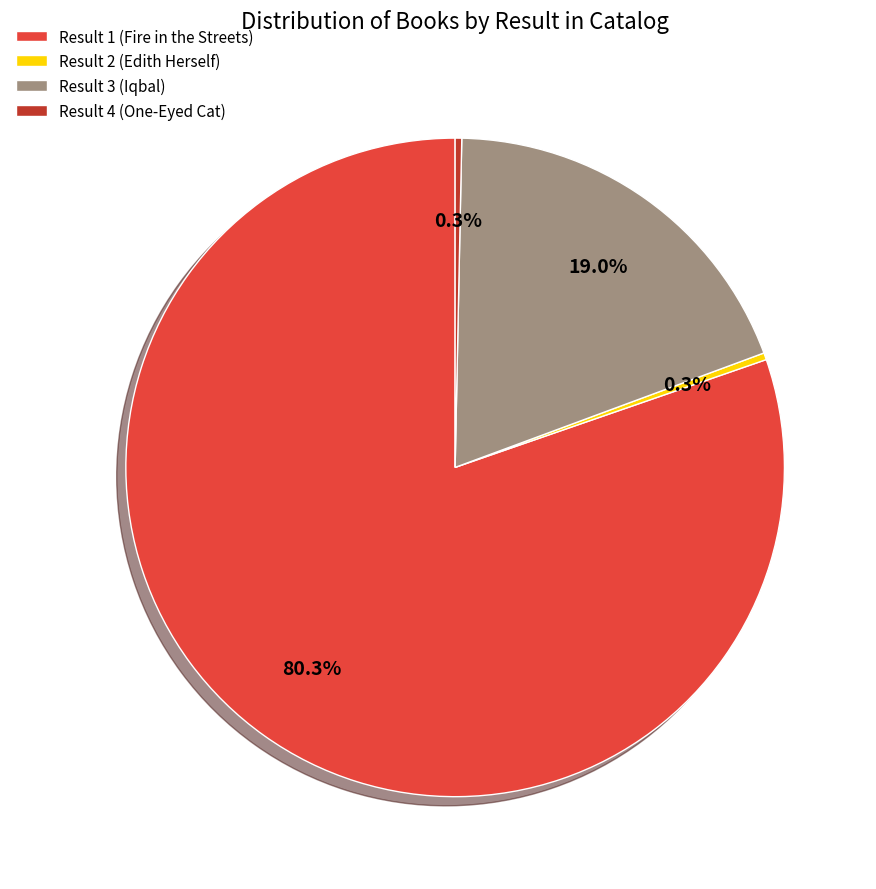

What is the largest slice in the pie chart?

Result 1 (Fire in the Streets)